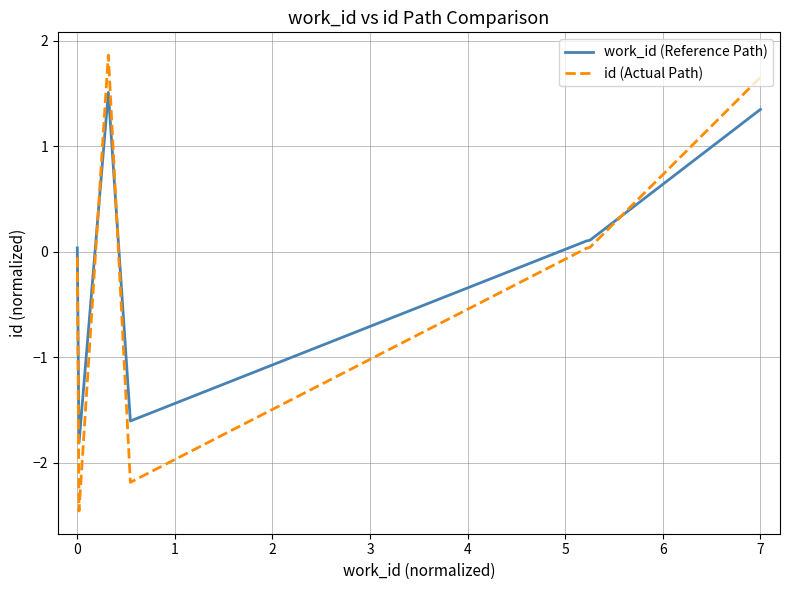

Rank the series by their maximum value, from lowest to highest.

work_id (Reference Path), id (Actual Path)